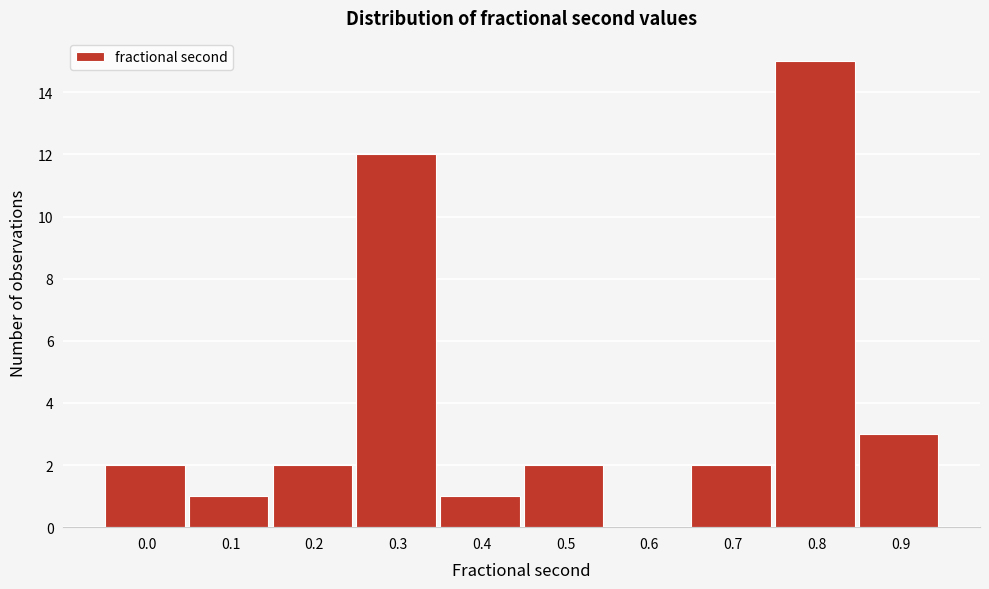

Reading right to left, list all the values displayed in this chart.

0.9=3	0.8=15	0.7=2	0.6=0	0.5=2	0.4=1	0.3=12	0.2=2	0.1=1	0.0=2